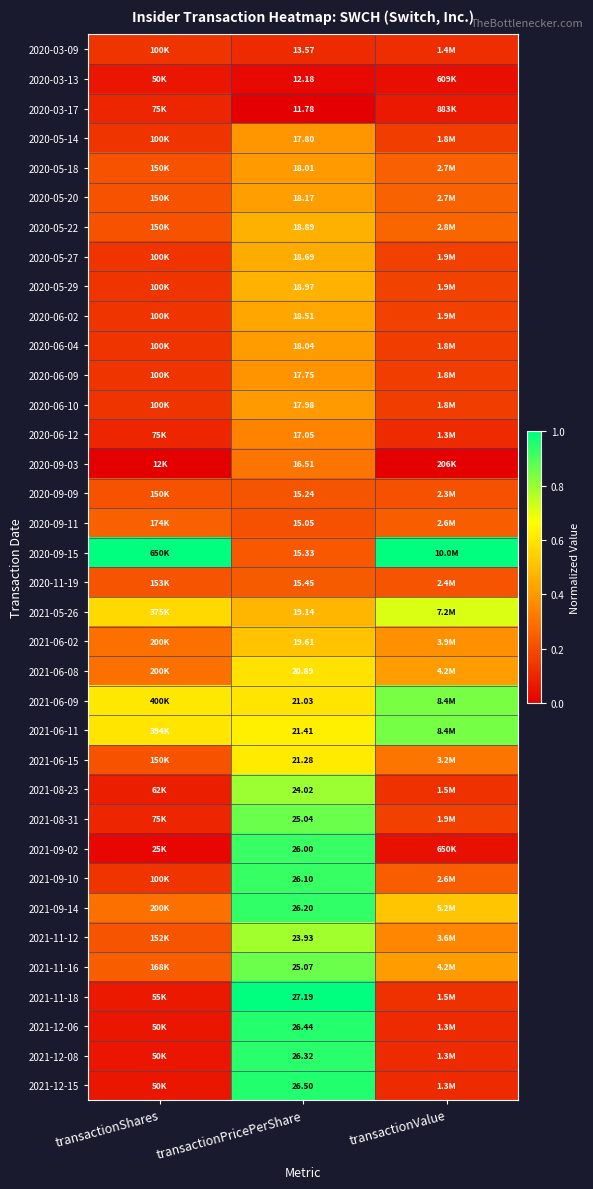

At transactionPricePerShare, list the series in order from largest to smallest.

2021-11-18, 2021-12-15, 2021-12-06, 2021-12-08, 2021-09-14, 2021-09-10, 2021-09-02, 2021-11-16, 2021-08-31, 2021-08-23, 2021-11-12, 2021-06-11, 2021-06-15, 2021-06-09, 2021-06-08, 2021-06-02, 2021-05-26, 2020-05-29, 2020-05-22, 2020-05-27, 2020-06-02, 2020-05-20, 2020-06-04, 2020-05-18, 2020-06-10, 2020-05-14, 2020-06-09, 2020-06-12, 2020-09-03, 2020-11-19, 2020-09-15, 2020-09-09, 2020-09-11, 2020-03-09, 2020-03-13, 2020-03-17